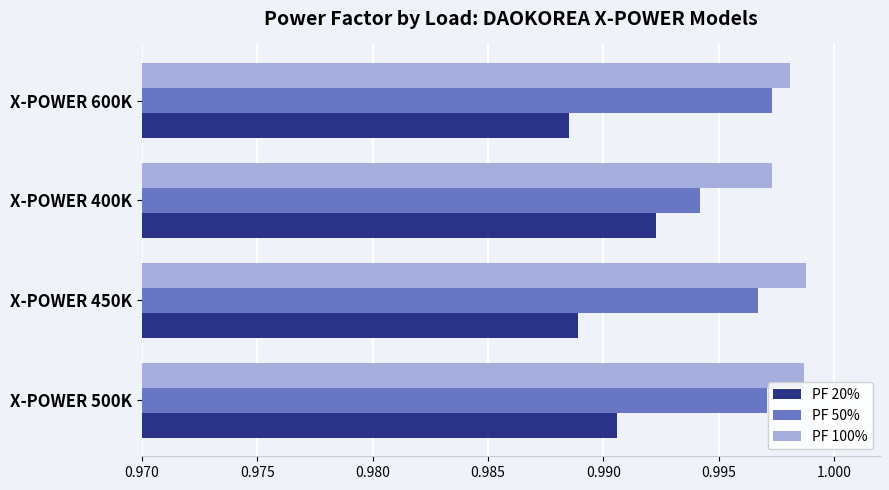

Which category has the lowest value across all series?

X-POWER 600K